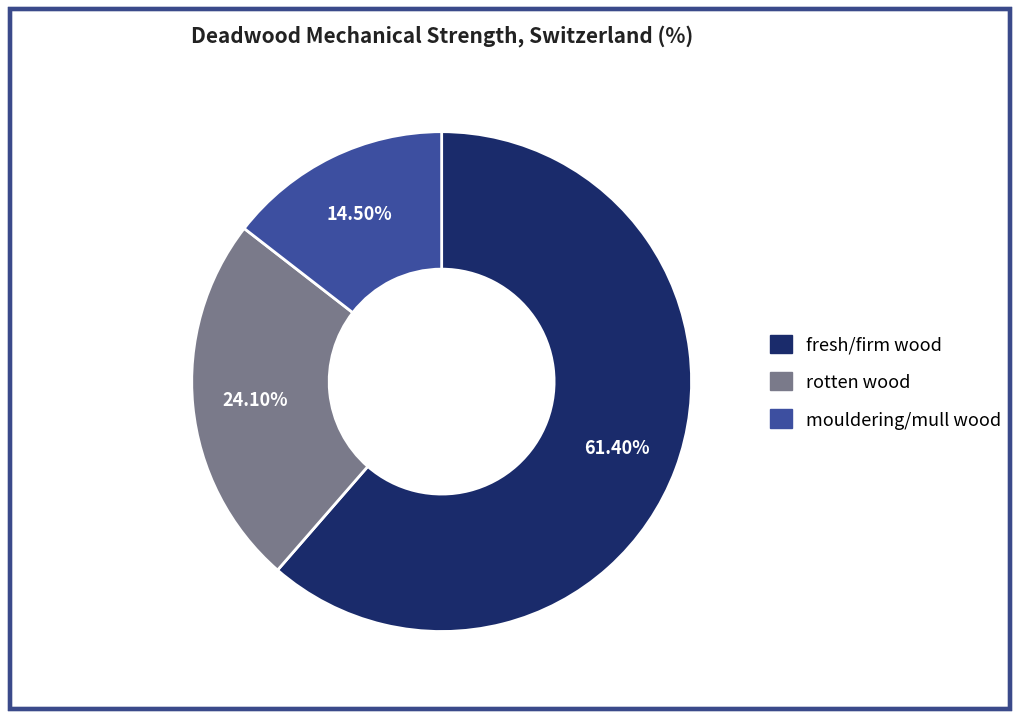

Is there a majority slice in this chart?

Yes